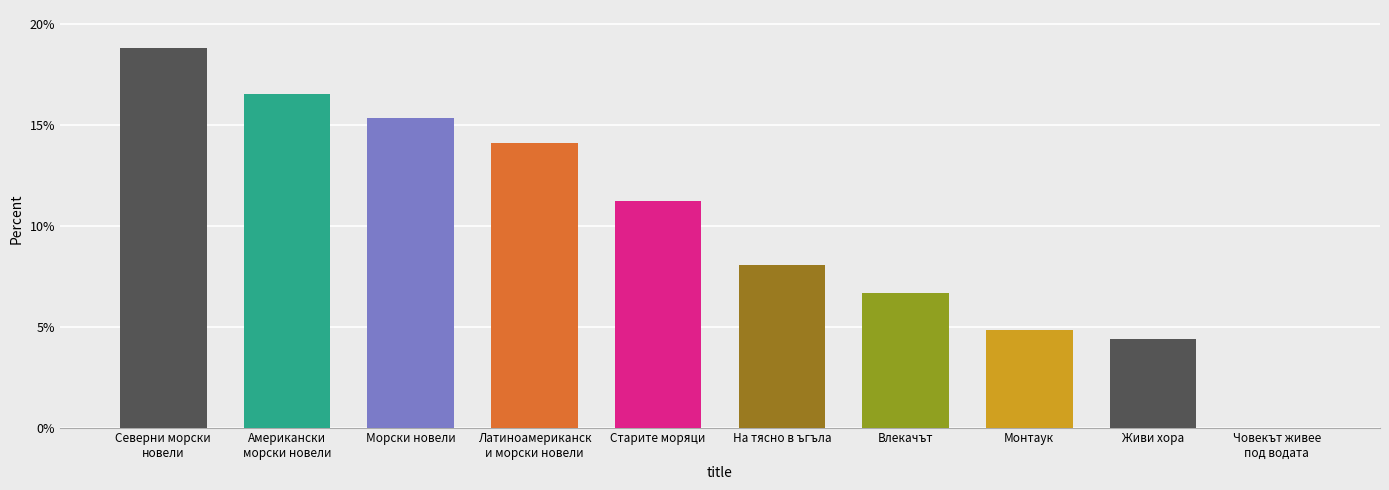

Reading left to right, extract all data points from this chart.

Северни морски
новели=18.8	Американски
морски новели=16.5	Морски новели=15.3	Латиноамериканск
и морски новели=14.1	Старите моряци=11.2	На тясно в ъгъла=8.0	Влекачът=6.7	Монтаук=4.9	Живи хора=4.4	Човекът живее
под водата=0.0